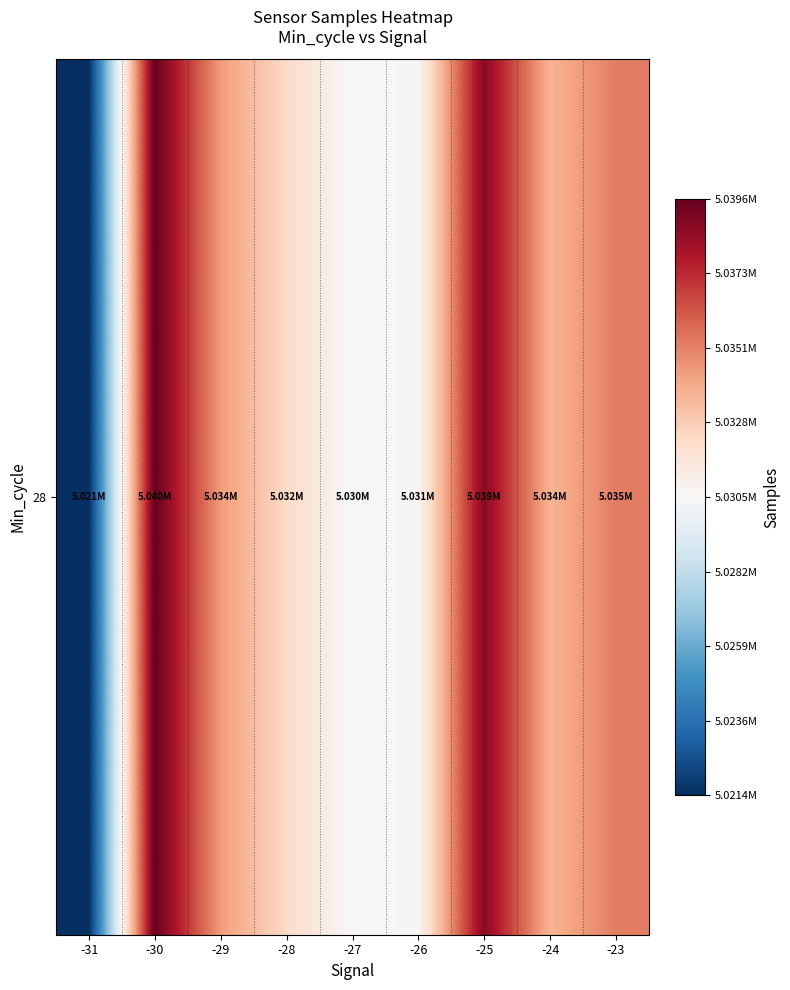

What is the maximum value shown in the chart?

5039629.3